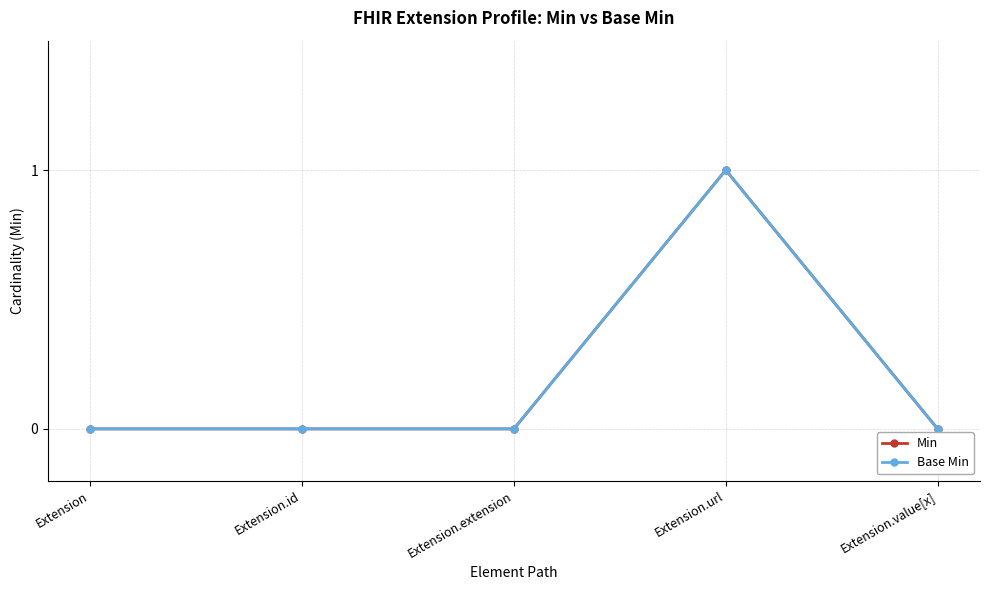

What position from the right is Extension.url?

2